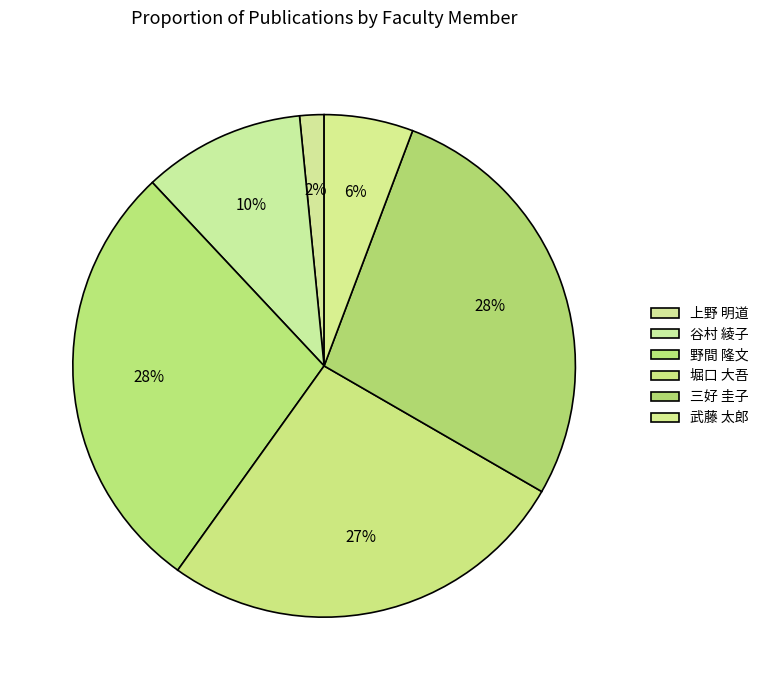

To the nearest percent, what portion does 野間 隆文 represent?

28%